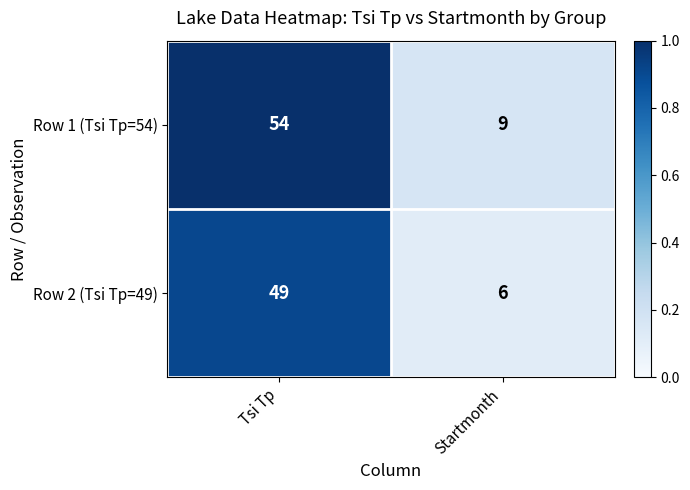

What is the sum of the Row 2 (Tsi Tp=49) values at Tsi Tp and Startmonth?

55